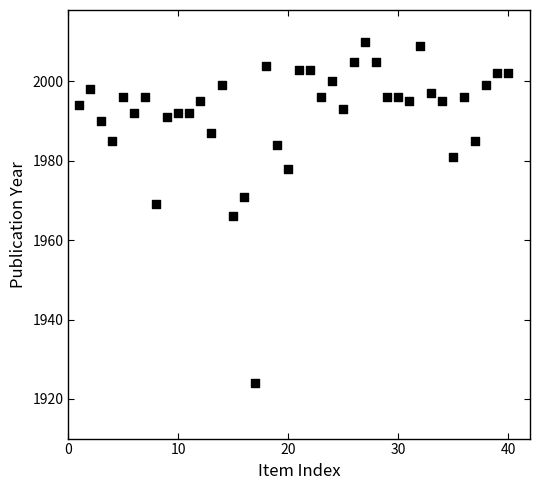

What is the range of X values (max minus min)?

39